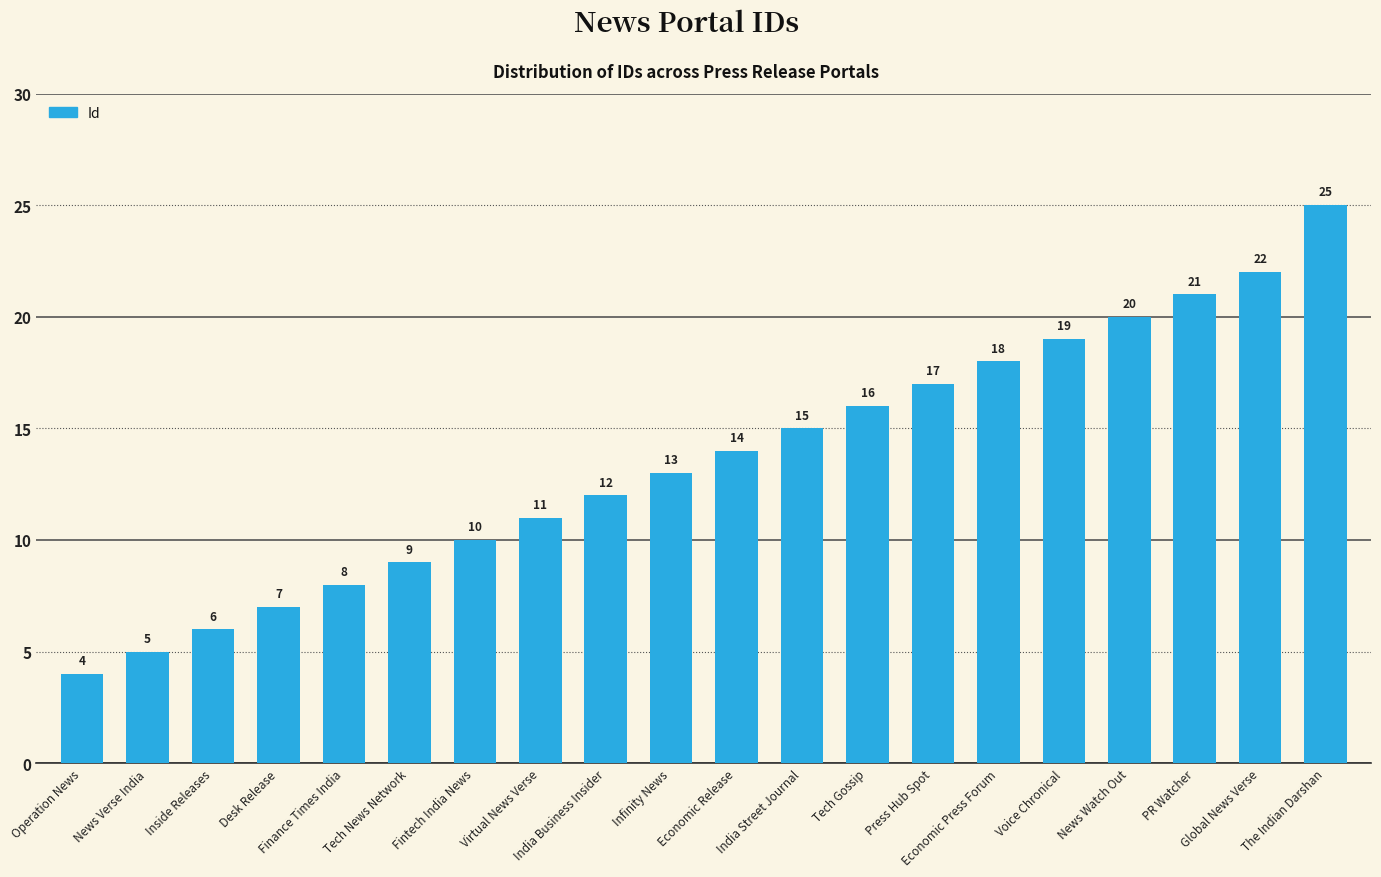

Are the bars horizontal?

No